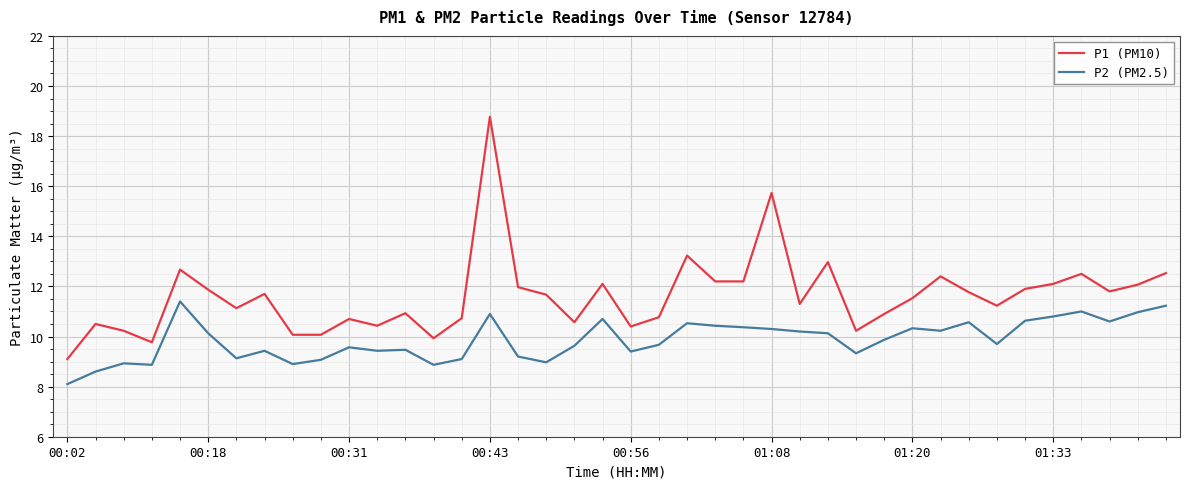

What is the lowest value of the P1 (PM10) series?

9.1